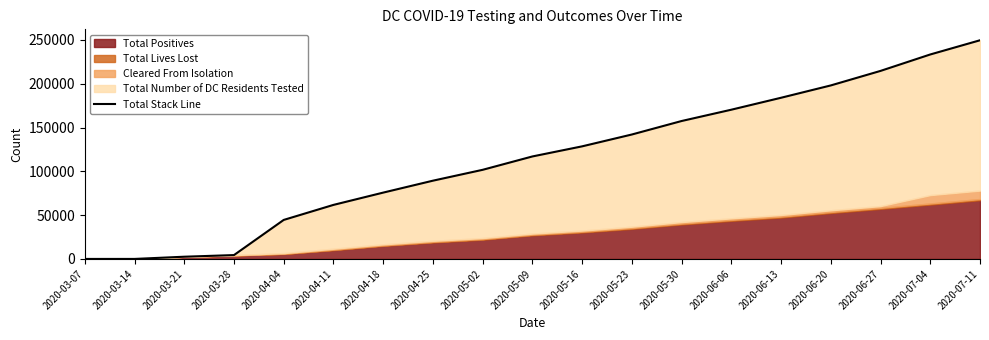

At which category does the chart reach its minimum across all series?

2020-03-07